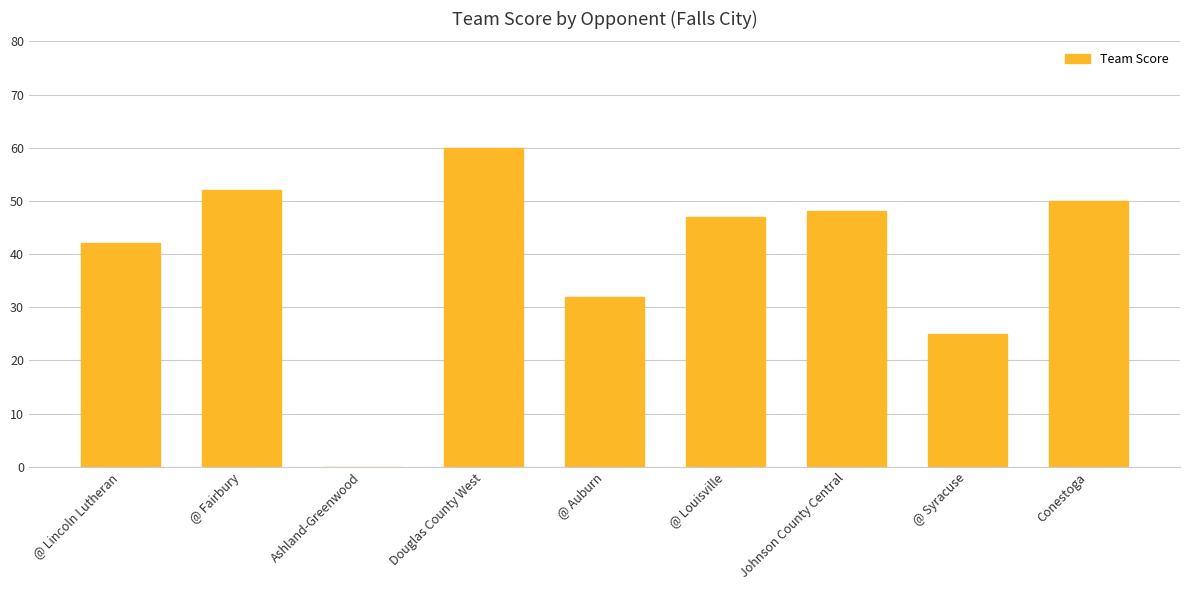

What is the sum of the values at Ashland-Greenwood and @ Syracuse?

25